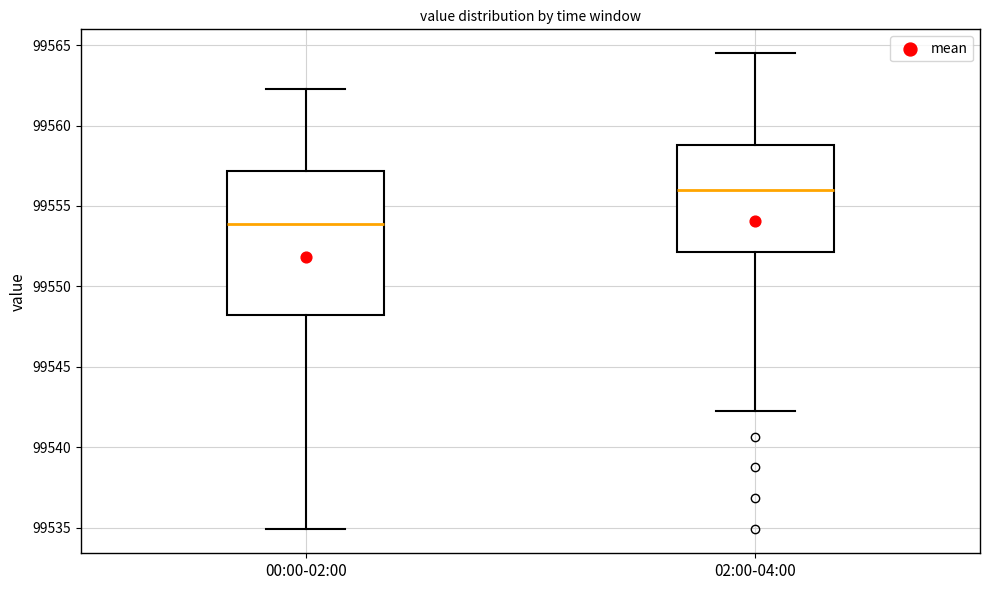

Which box's median line is the lowest?

00:00-02:00